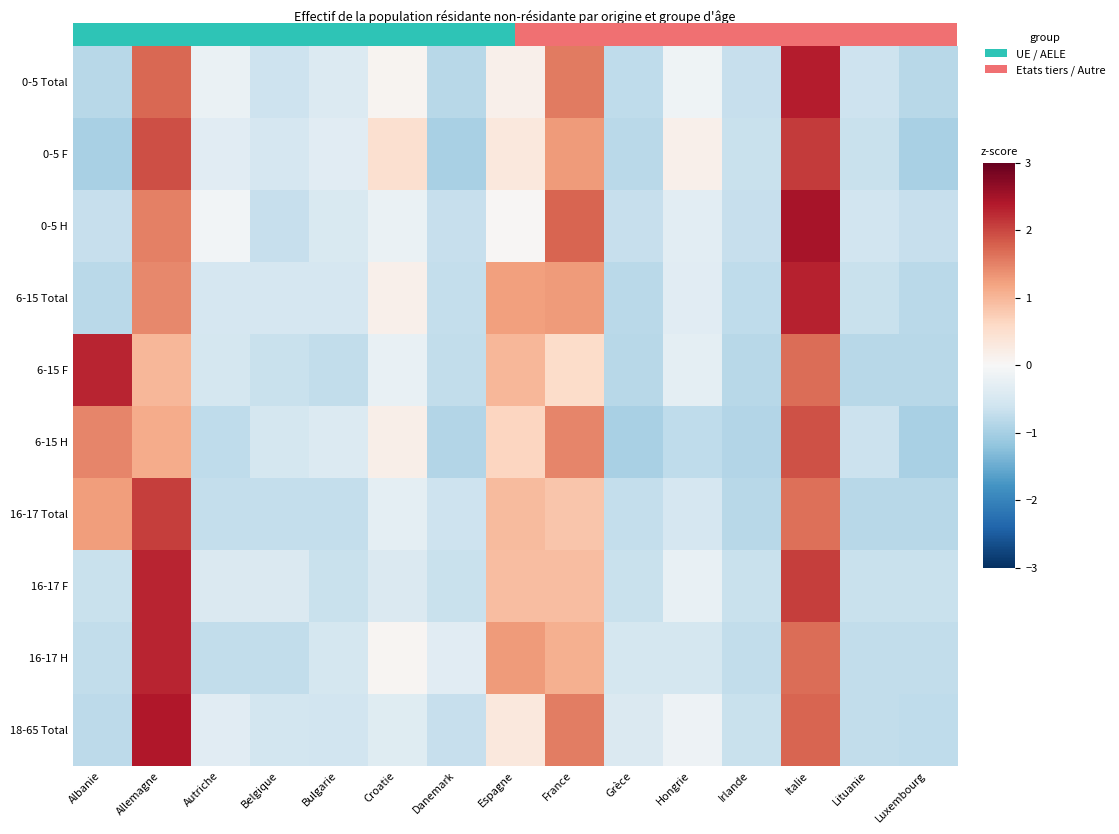

Is the value of 16-17 H at Bulgarie greater than the value of 0-5 Total at Italie?

No